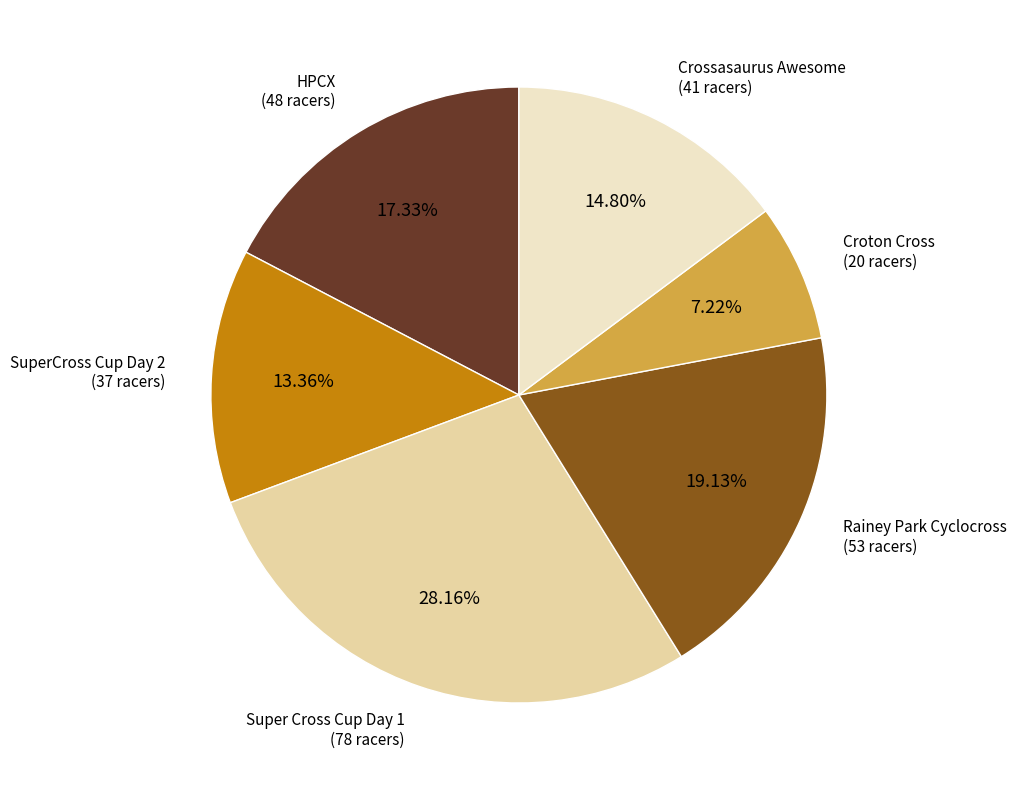

Is there a majority slice in this chart?

No